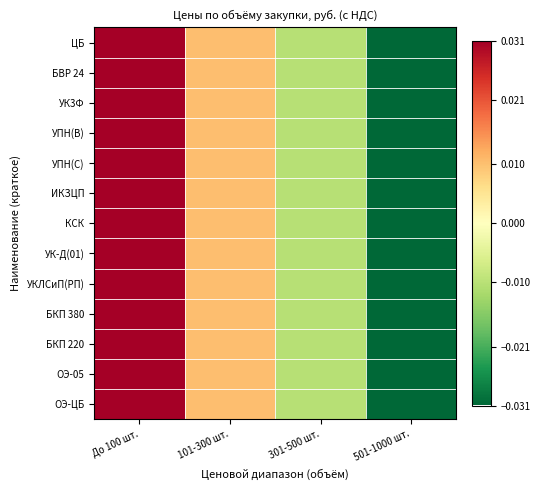

Reading left to right, list all the values displayed in this chart.

ЦБ: До 100 шт.=0.0	101-300 шт.=0.0	301-500 шт.=-0.0	501-1000 шт.=-0.0
БВР 24: До 100 шт.=0.0	101-300 шт.=0.0	301-500 шт.=-0.0	501-1000 шт.=-0.0
УК3Ф: До 100 шт.=0.0	101-300 шт.=0.0	301-500 шт.=-0.0	501-1000 шт.=-0.0
УПН(В): До 100 шт.=0.0	101-300 шт.=0.0	301-500 шт.=-0.0	501-1000 шт.=-0.0
УПН(С): До 100 шт.=0.0	101-300 шт.=0.0	301-500 шт.=-0.0	501-1000 шт.=-0.0
ИКЗЦП: До 100 шт.=0.0	101-300 шт.=0.0	301-500 шт.=-0.0	501-1000 шт.=-0.0
КСК: До 100 шт.=0.0	101-300 шт.=0.0	301-500 шт.=-0.0	501-1000 шт.=-0.0
УК-Д(01): До 100 шт.=0.0	101-300 шт.=0.0	301-500 шт.=-0.0	501-1000 шт.=-0.0
УКЛСиП(РП): До 100 шт.=0.0	101-300 шт.=0.0	301-500 шт.=-0.0	501-1000 шт.=-0.0
БКП 380: До 100 шт.=0.0	101-300 шт.=0.0	301-500 шт.=-0.0	501-1000 шт.=-0.0
БКП 220: До 100 шт.=0.0	101-300 шт.=0.0	301-500 шт.=-0.0	501-1000 шт.=-0.0
ОЭ-05: До 100 шт.=0.0	101-300 шт.=0.0	301-500 шт.=-0.0	501-1000 шт.=-0.0
ОЭ-ЦБ: До 100 шт.=0.0	101-300 шт.=0.0	301-500 шт.=-0.0	501-1000 шт.=-0.0